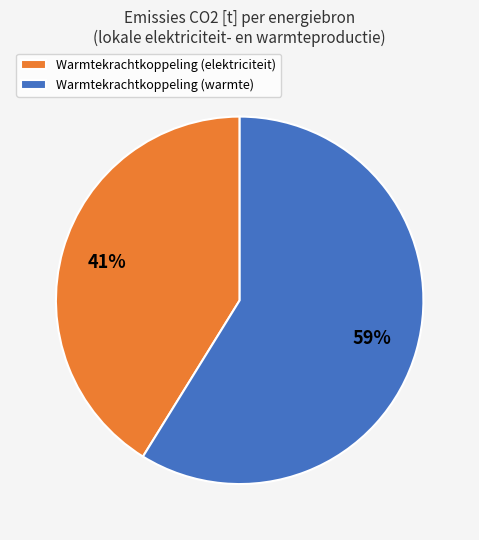

Is the sum of Warmtekrachtkoppeling (elektriciteit) and Warmtekrachtkoppeling (warmte) greater than half?

Yes